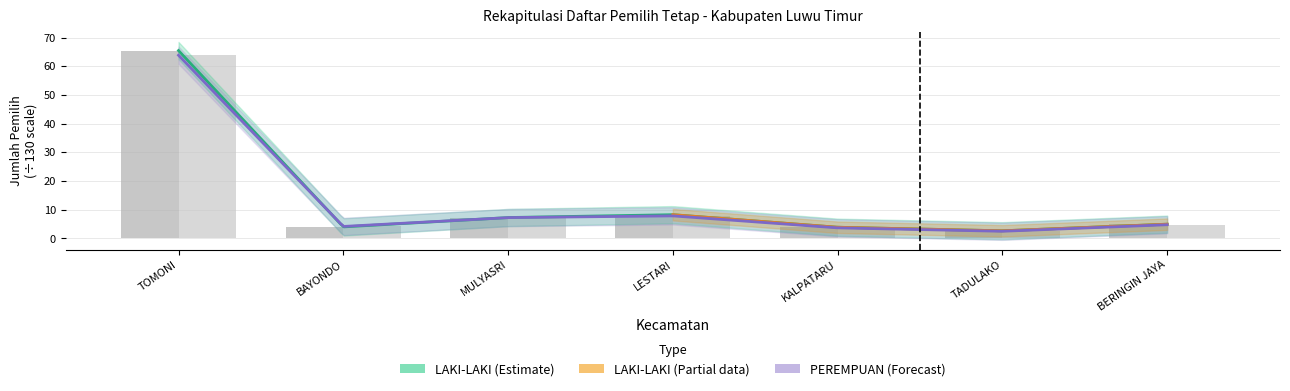

Rank the categories by PEREMPUAN value from lowest to highest.

TADULAKO, KALPATARU, BAYONDO, BERINGIN JAYA, MULYASRI, LESTARI, TOMONI